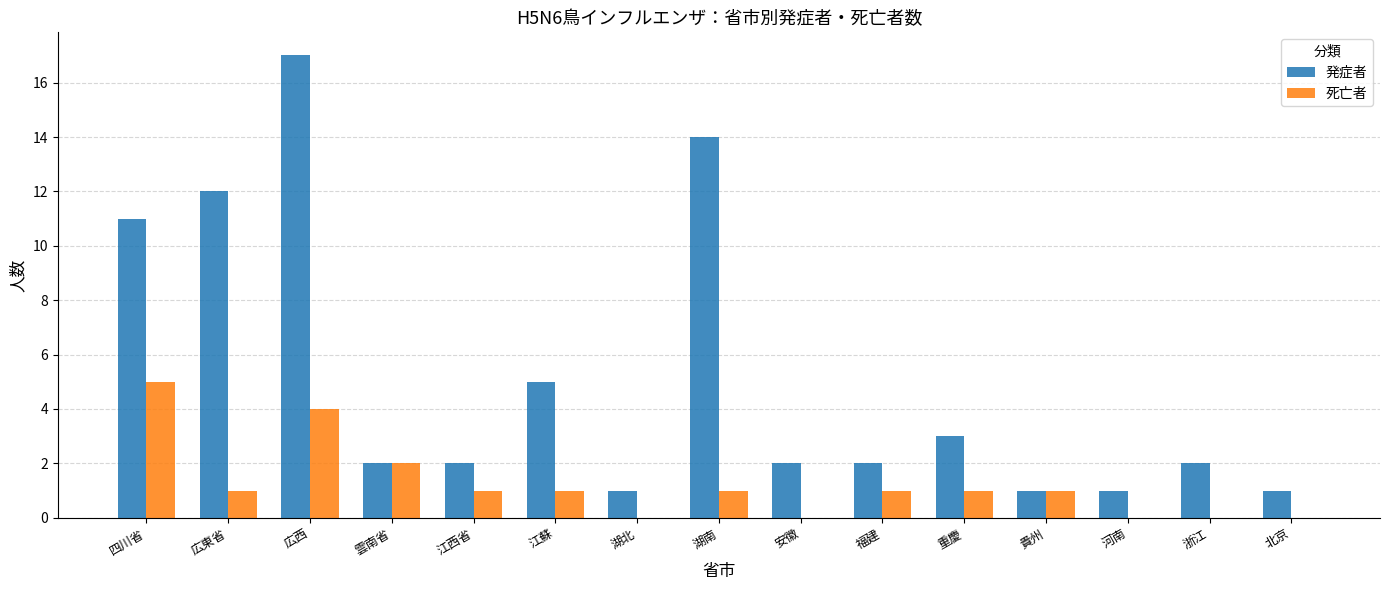

Between 雲南省 and 安徽, which series saw the biggest shift?

死亡者